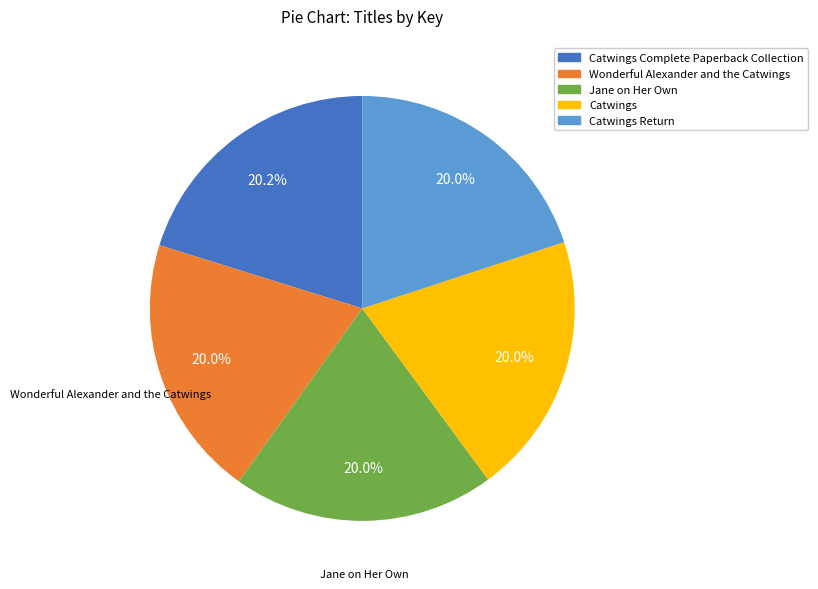

Does any single category account for the majority?

No